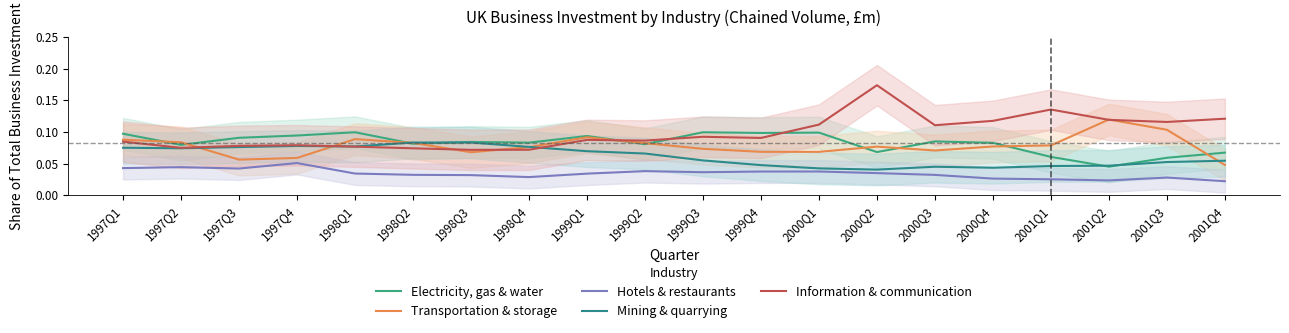

Where is the first local maximum for Mining & quarrying?

1997Q4